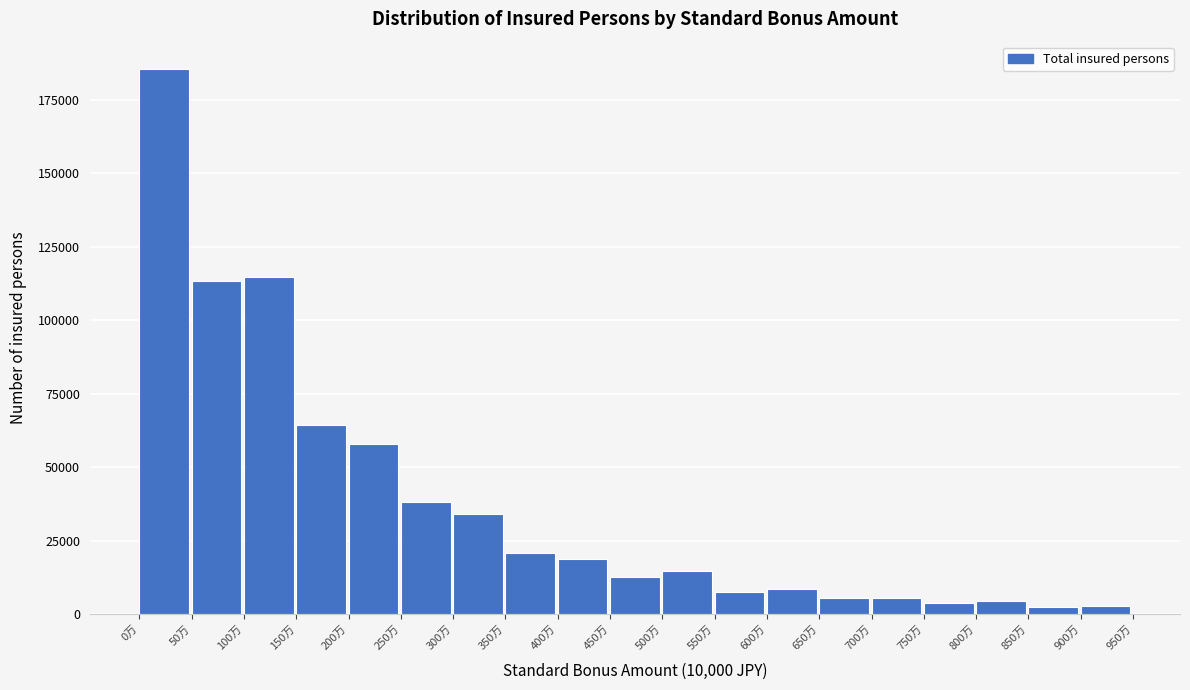

Which label corresponds to the largest value in the chart?

0万